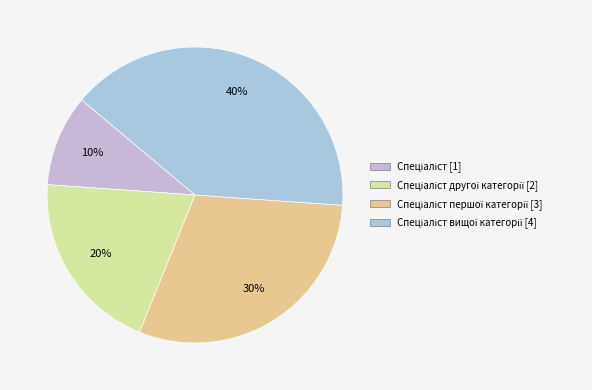

Rank the categories by value from lowest to highest.

Спеціаліст, Спеціаліст другої категорії, Спеціаліст першої категорії, Спеціаліст вищої категорії